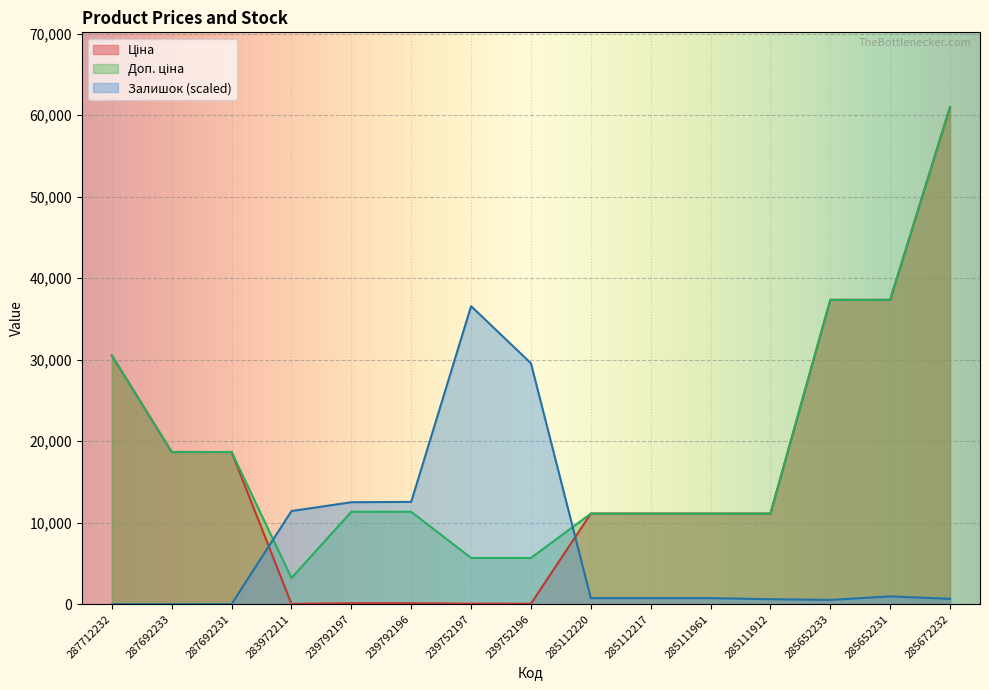

What is the difference between the Ціна values at 239792196 and 285652233?

37229.7